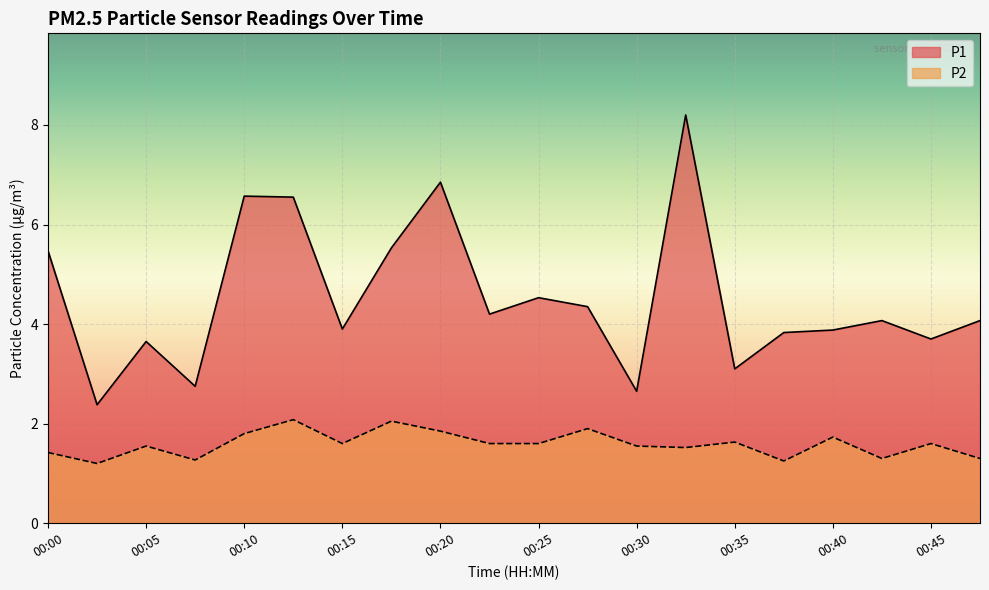

Rank the series by their average value, from lowest to highest.

P2, P1